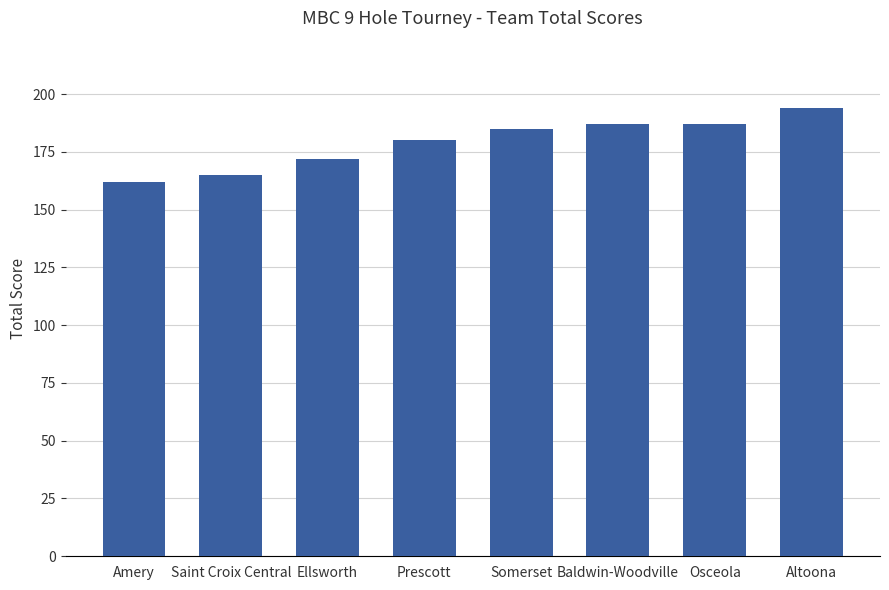

What is the approximate value at Amery?

162